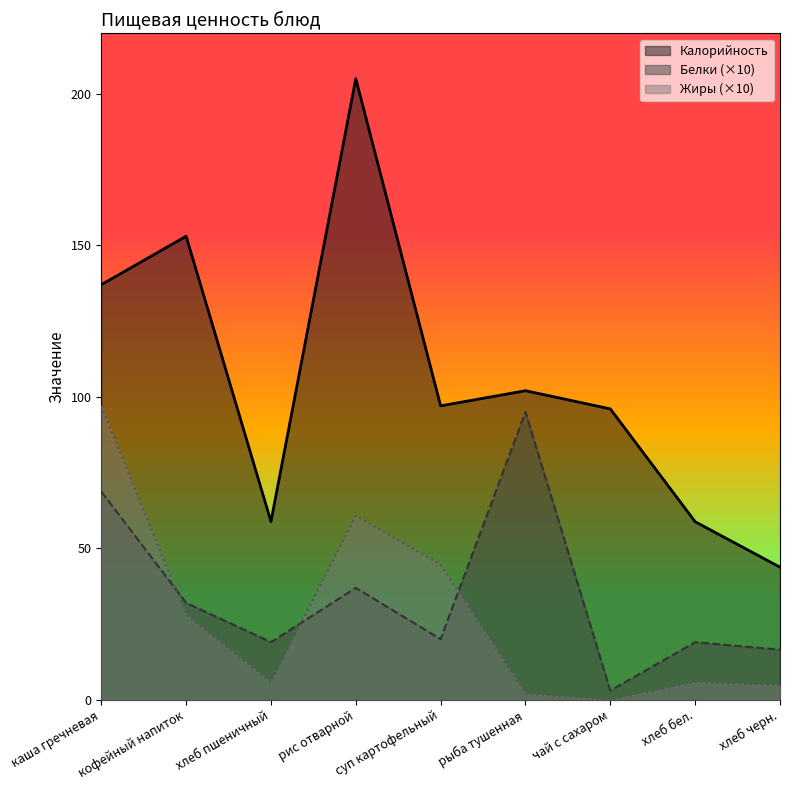

How many lines are shown in the chart?

3